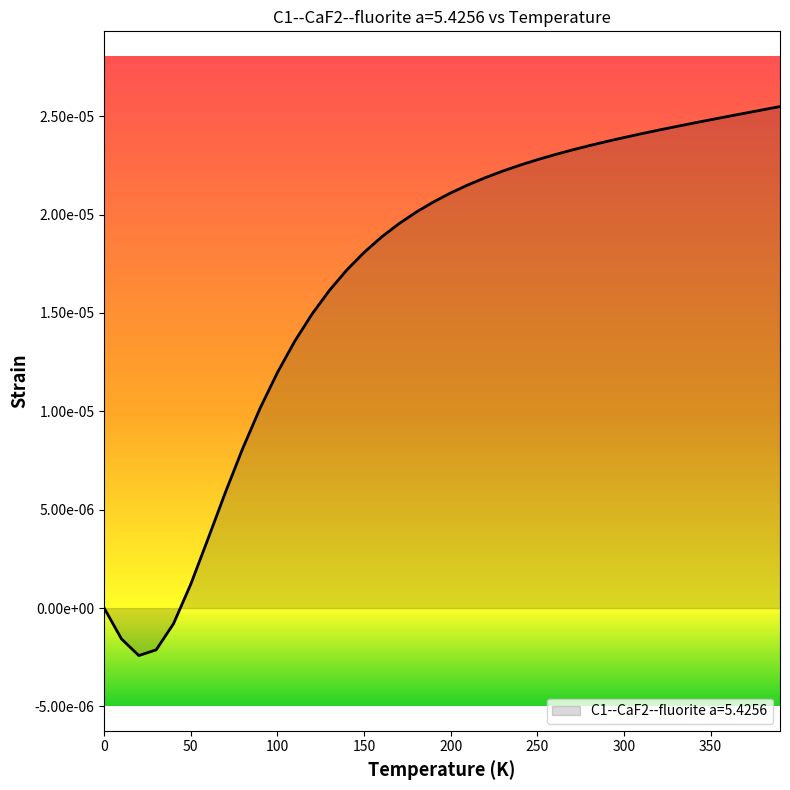

True or false: there are more than 0 points higher than both neighbors.

False